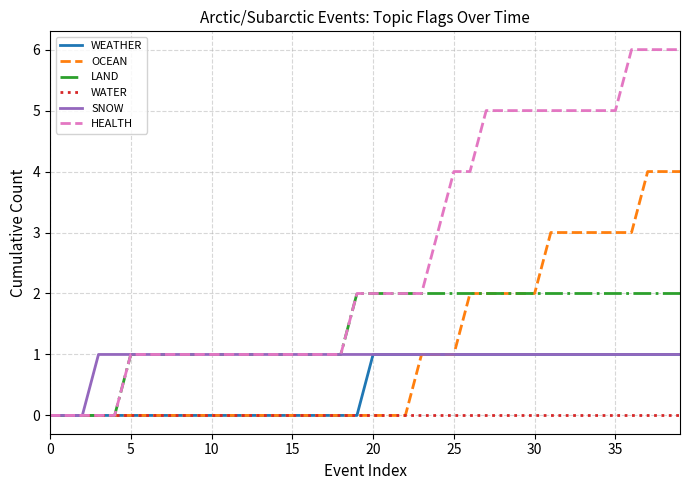

Which series has the largest total across all categories?

HEALTH